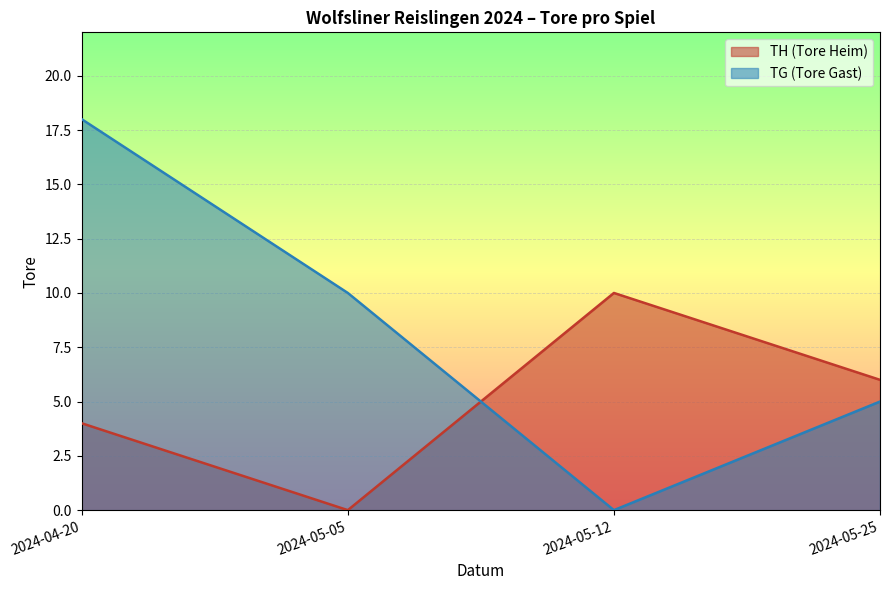

List the series in order of their peak value, lowest first.

TH (Tore Heim), TG (Tore Gast)